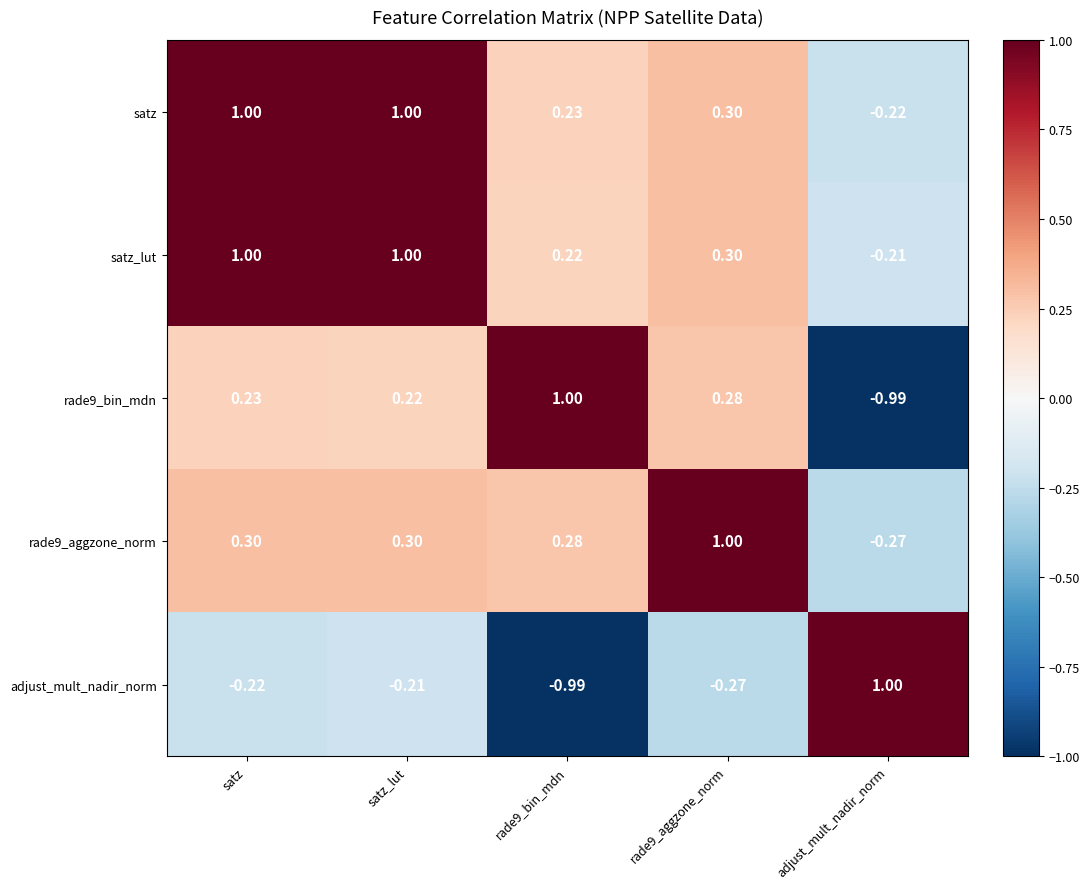

How many categories are shown in the chart?

5